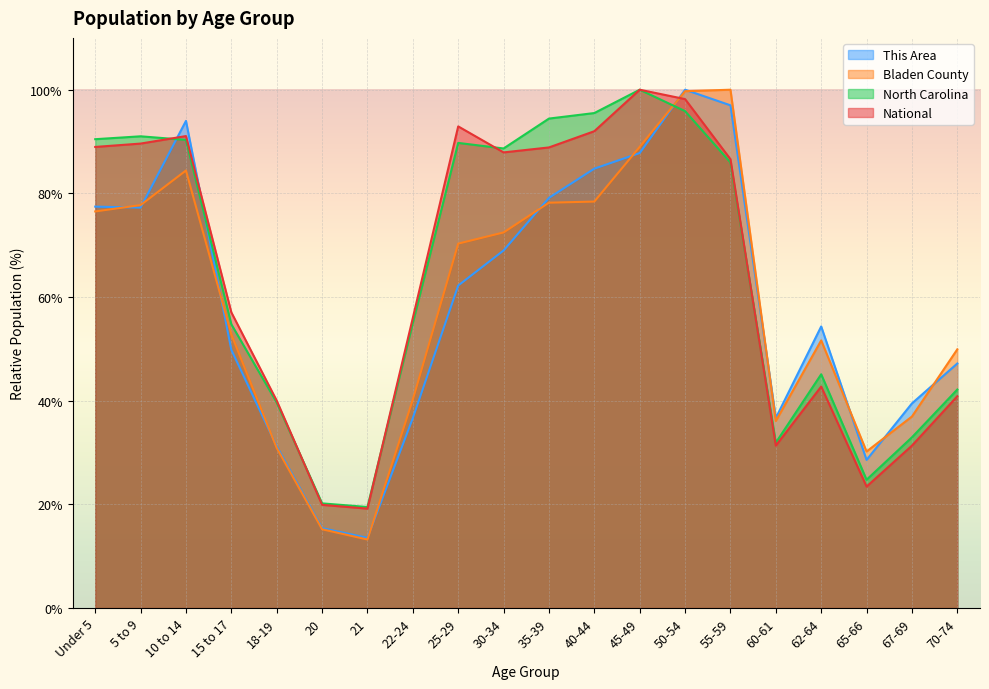

True or false: National has a value of 47.4 at 55-59.

False